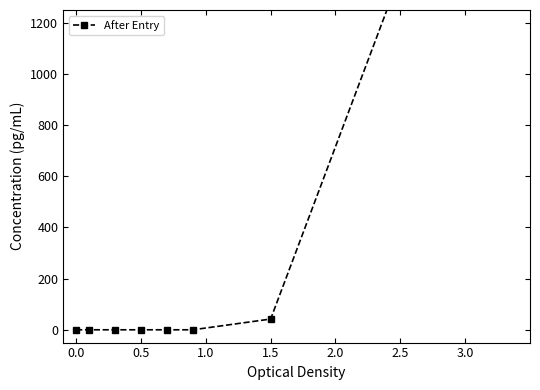

What is the average value?

263